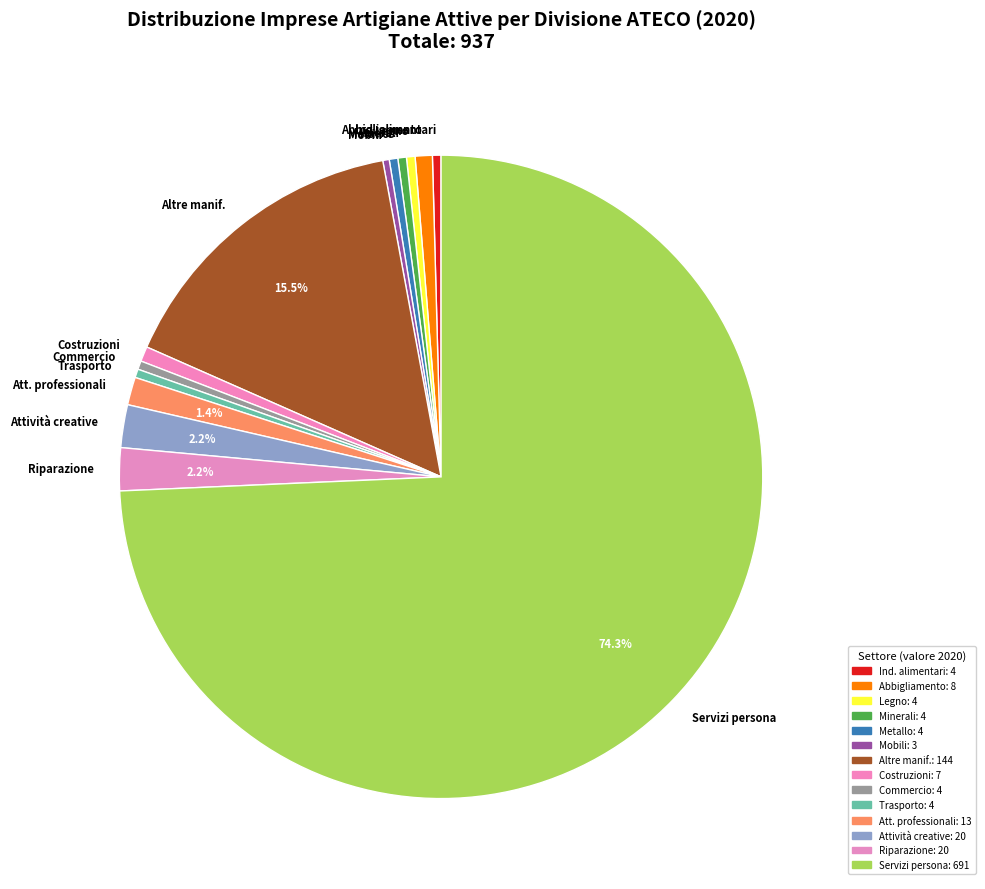

Approximately how many times larger is the value at Legno compared to Commercio?

1.0